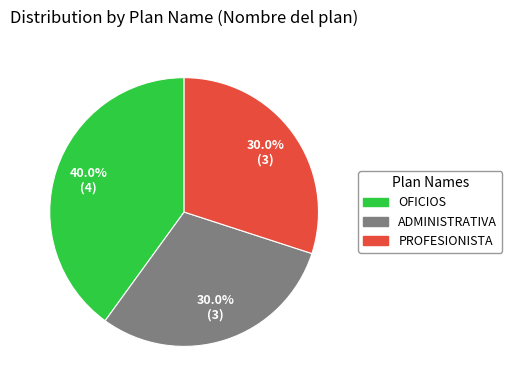

To the nearest percent, what percentage of the pie is ADMINISTRATIVA?

30%